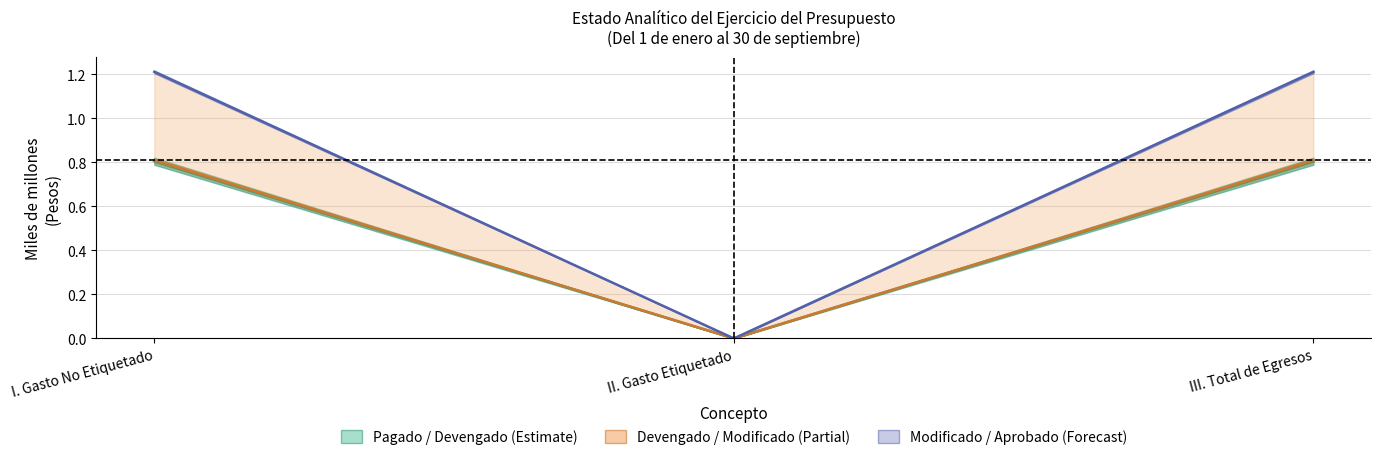

Reading right to left, what are all the values shown in this chart?

Aprobado: III. Total de Egresos=0.8	II. Gasto Etiquetado=0.0	I. Gasto No Etiquetado=0.8
Ampliaciones: III. Total de Egresos=0.8	II. Gasto Etiquetado=0.0	I. Gasto No Etiquetado=0.8
Modificado: III. Total de Egresos=1.2	II. Gasto Etiquetado=0.0	I. Gasto No Etiquetado=1.2